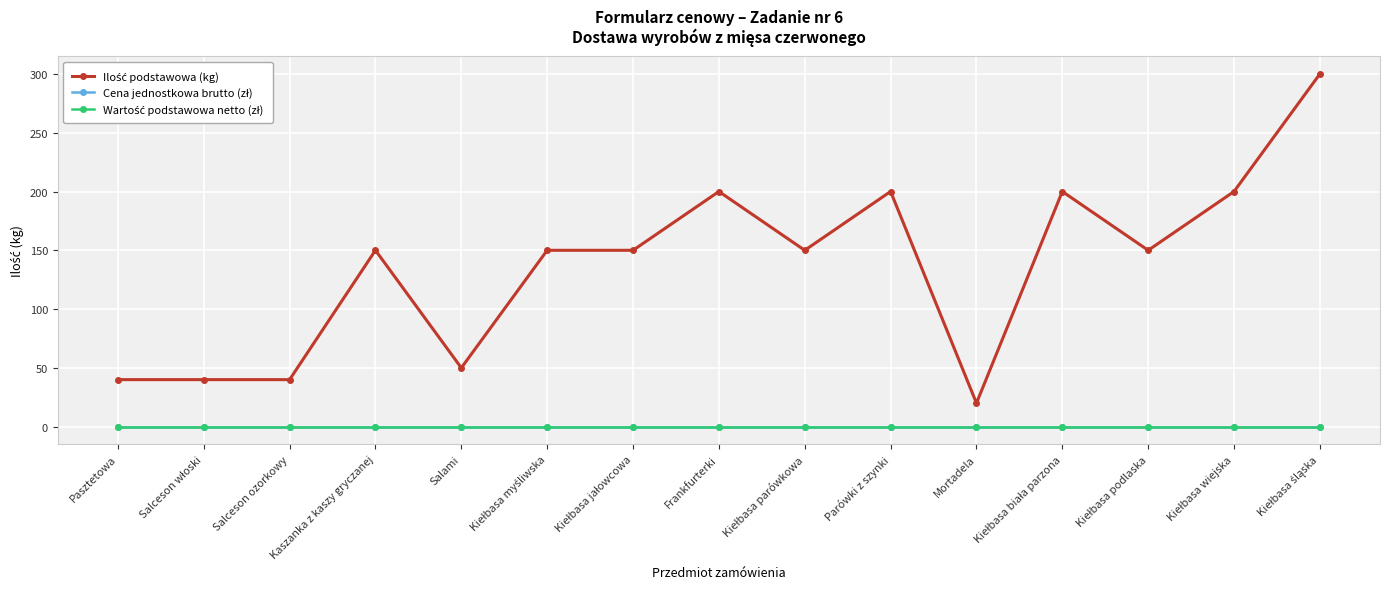

What position from the left is Kiełbasa biała parzona?

12